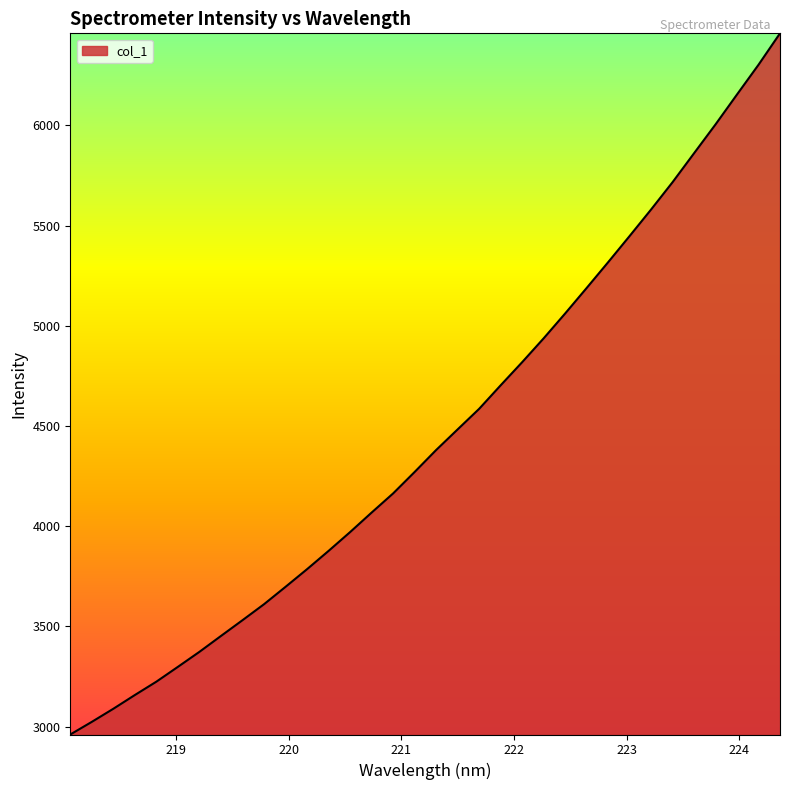

How many values are below 4380?

17